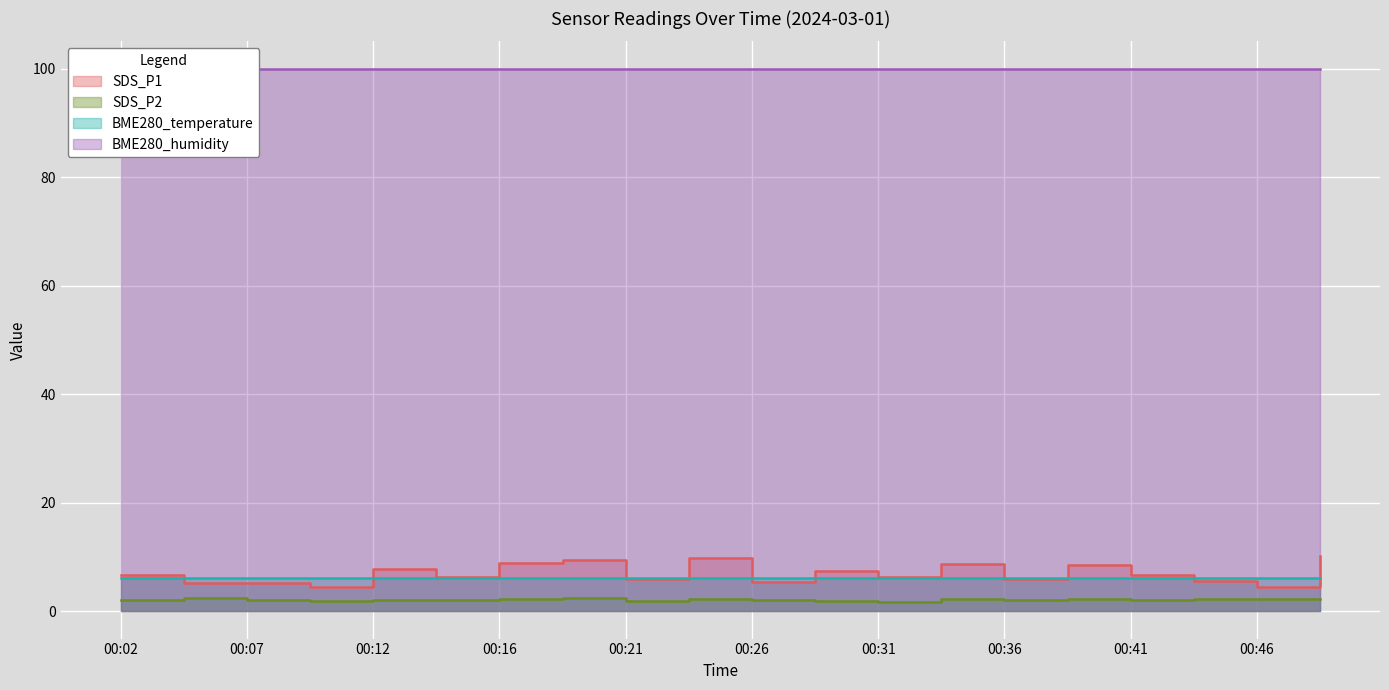

How many categories are shown in the chart?

20